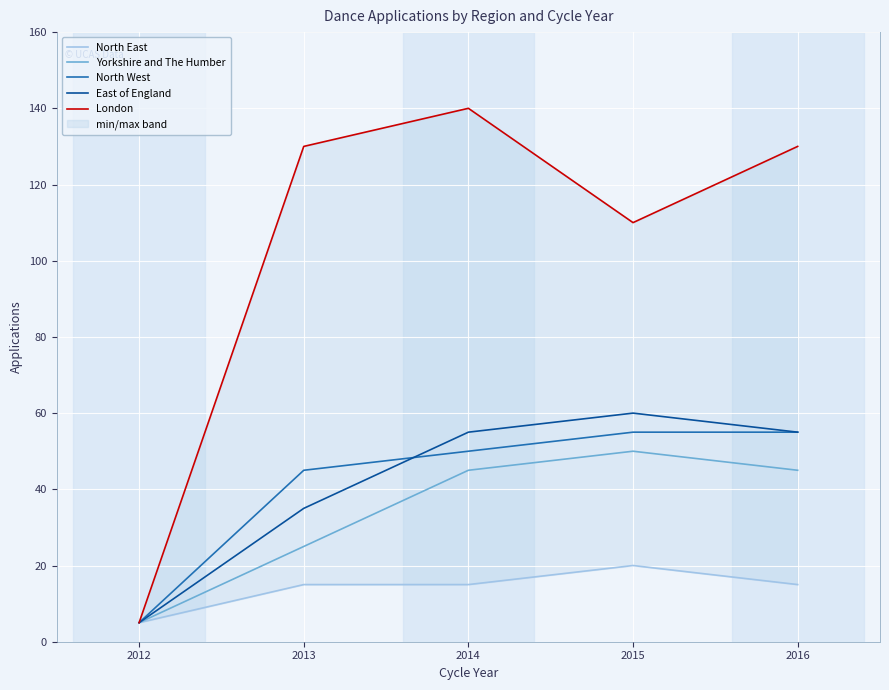

Where is the first local maximum for Yorkshire and The Humber?

2015